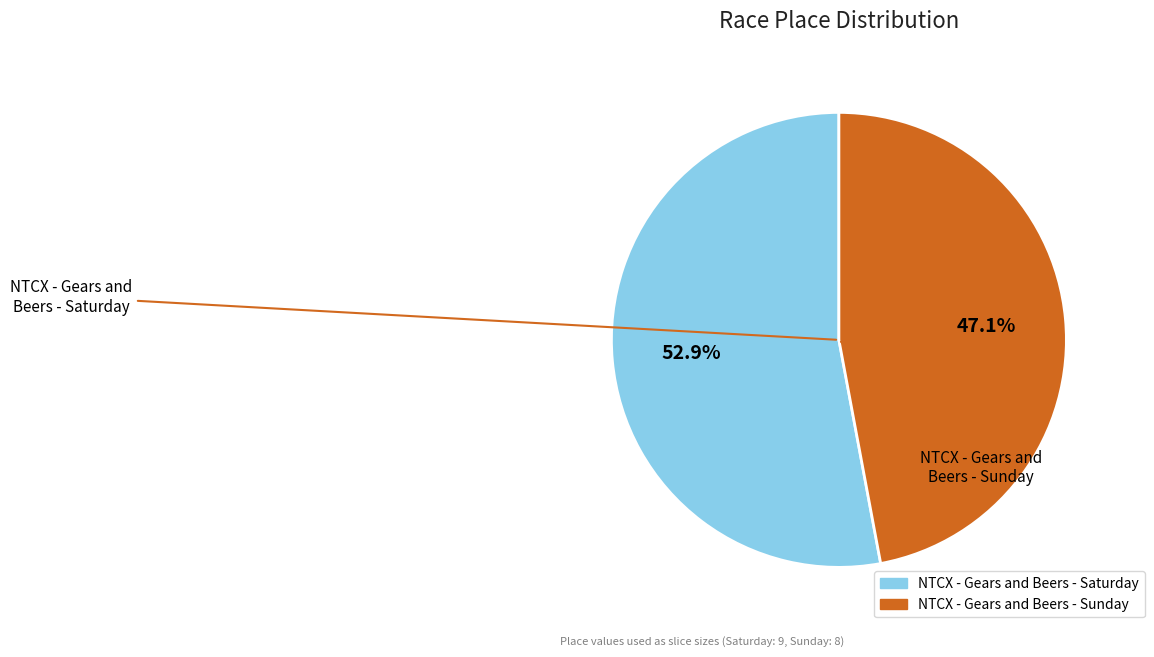

How many segments does this pie chart have?

2